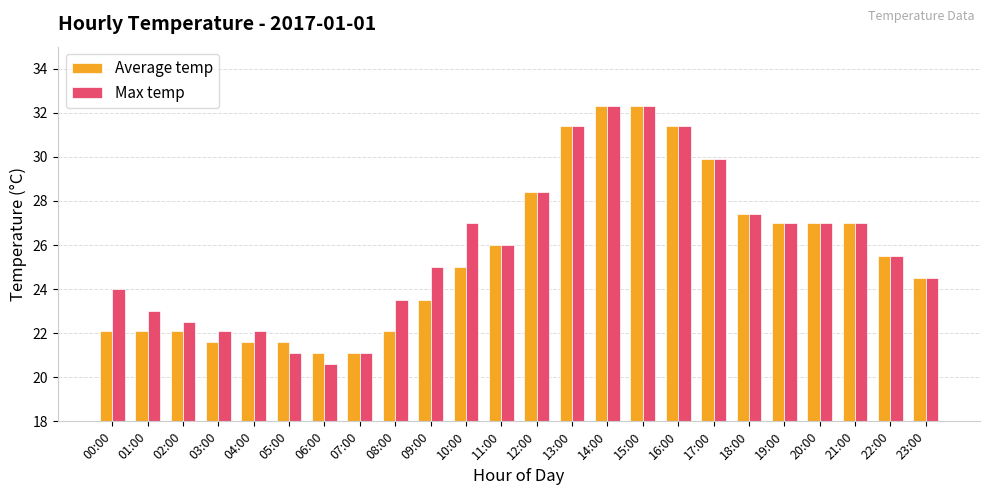

Reading right to left, extract all data points from this chart.

Average temp: 23:00=24.5	22:00=25.5	21:00=27.0	20:00=27.0	19:00=27.0	18:00=27.4	17:00=29.9	16:00=31.4	15:00=32.3	14:00=32.3	13:00=31.4	12:00=28.4	11:00=26.0	10:00=25.0	09:00=23.5	08:00=22.1	07:00=21.1	06:00=21.1	05:00=21.6	04:00=21.6	03:00=21.6	02:00=22.1	01:00=22.1	00:00=22.1
Max temp: 23:00=24.5	22:00=25.5	21:00=27.0	20:00=27.0	19:00=27.0	18:00=27.4	17:00=29.9	16:00=31.4	15:00=32.3	14:00=32.3	13:00=31.4	12:00=28.4	11:00=26.0	10:00=27.0	09:00=25.0	08:00=23.5	07:00=21.1	06:00=20.6	05:00=21.1	04:00=22.1	03:00=22.1	02:00=22.5	01:00=23.0	00:00=24.0